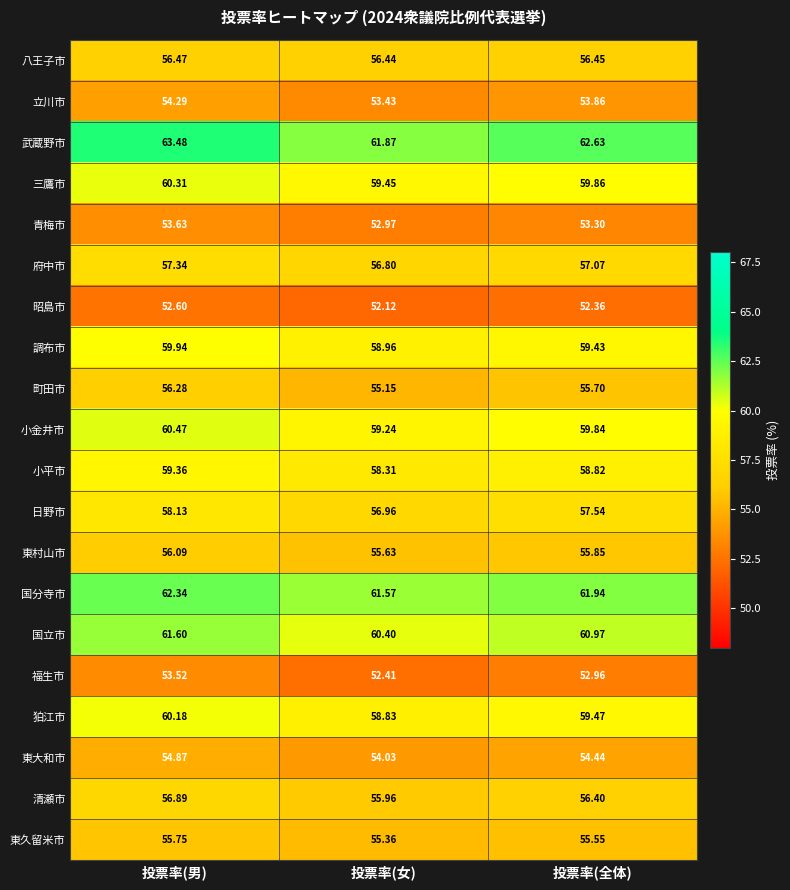

Where is 東村山市 nearest to the value 55?

投票率(女)